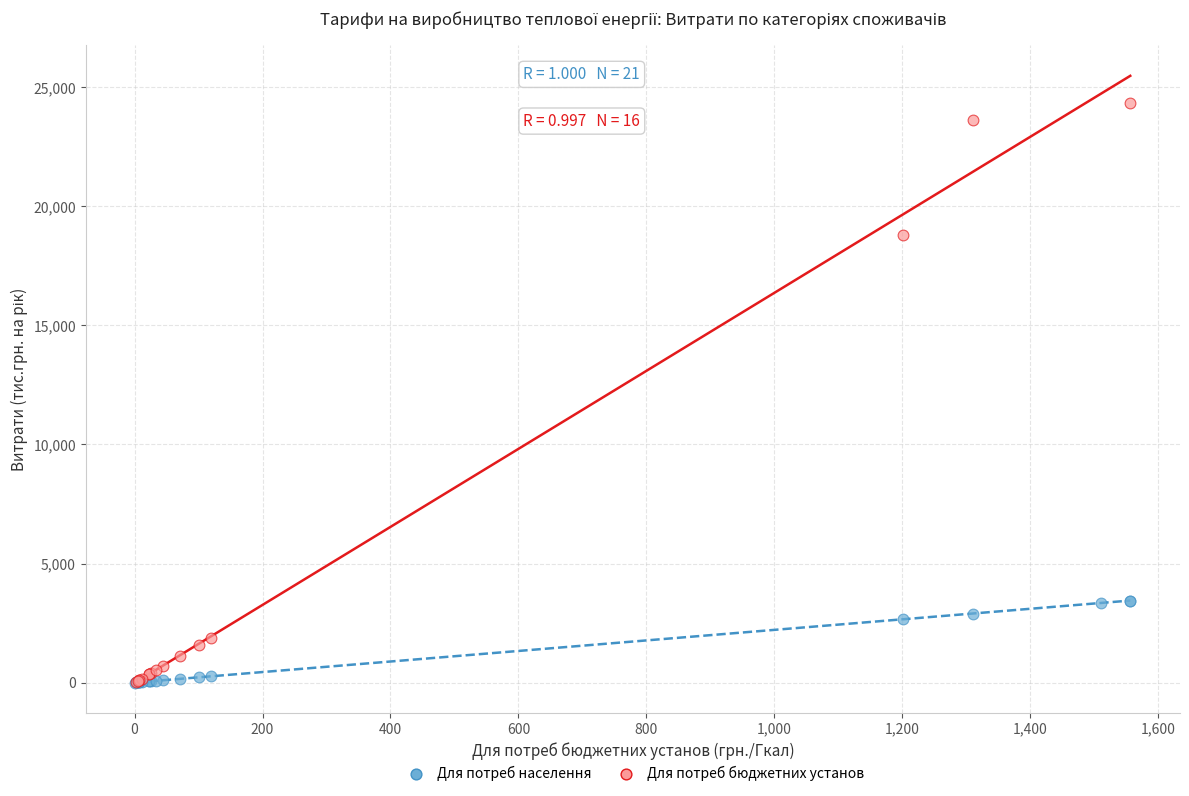

What are all the series names shown in the legend?

Для потреб населення, Для потреб бюджетних установ